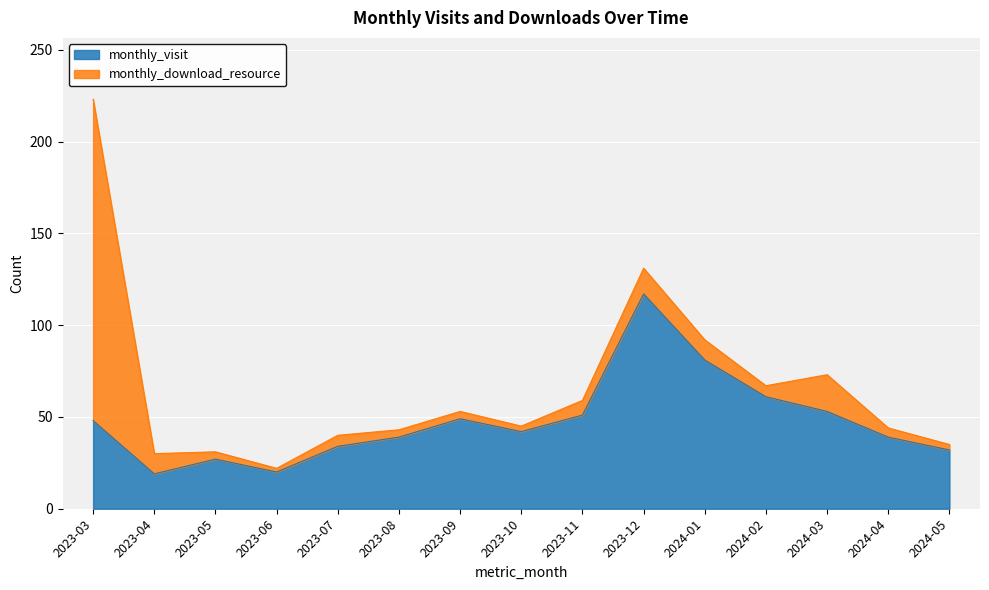

Where is the first local minimum?

2023-04